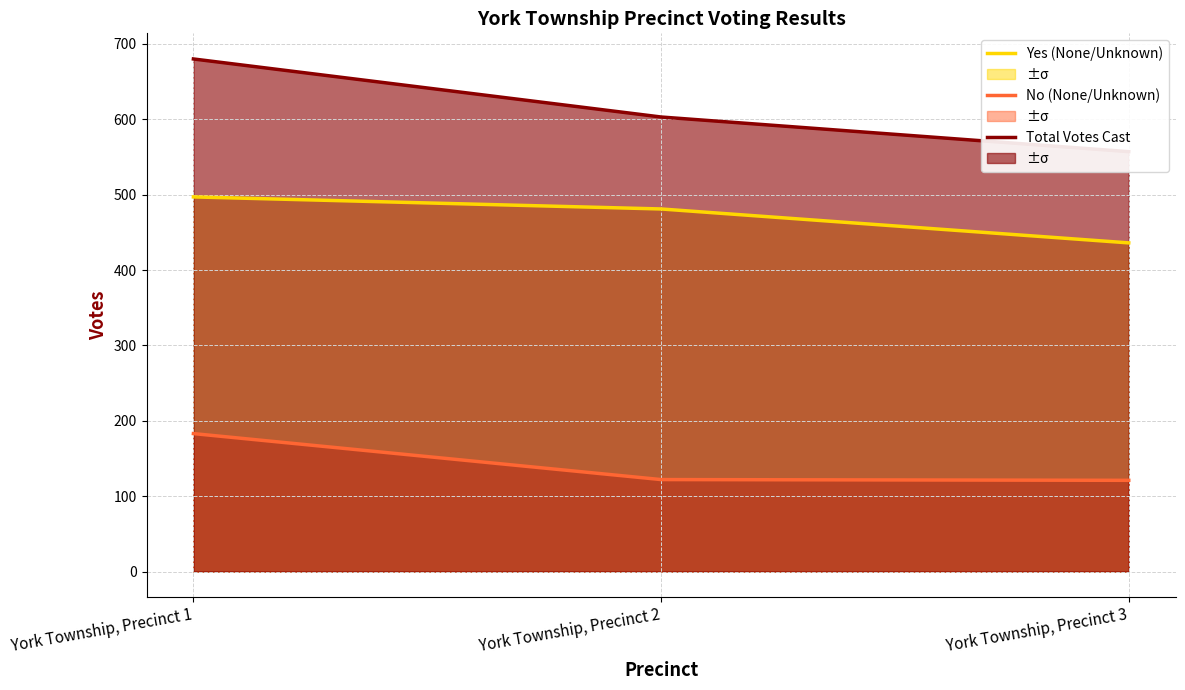

Which series has the largest total across all categories?

Total Votes Cast